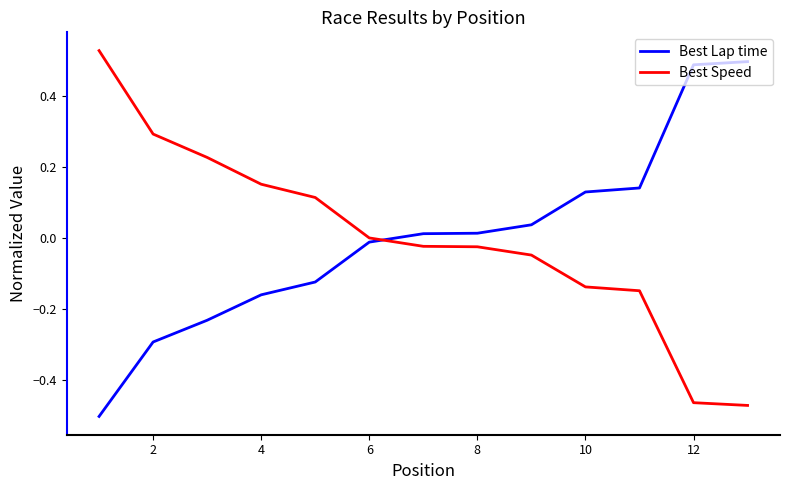

How many times do Best Speed and Best Lap time cross each other?

1